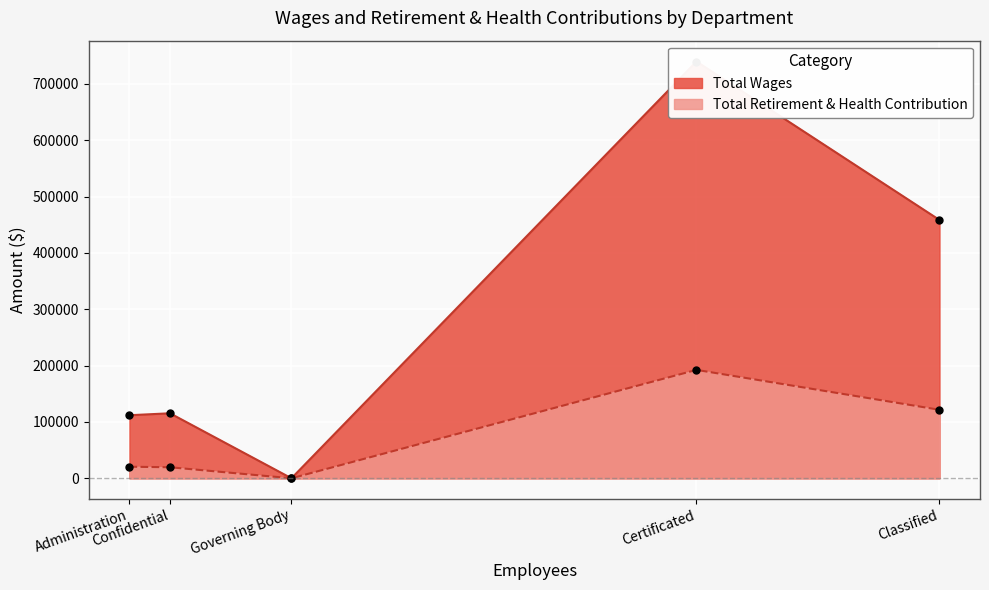

True or false: Total Retirement & Health Contribution and Total Wages intersect in this chart.

False